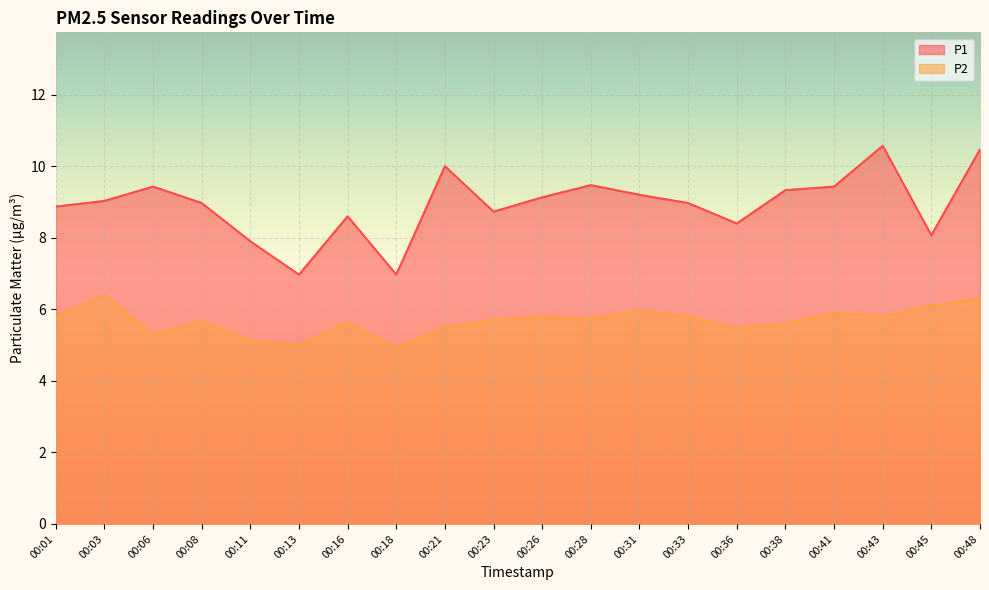

True or false: P1 and P2 cross at least once.

False